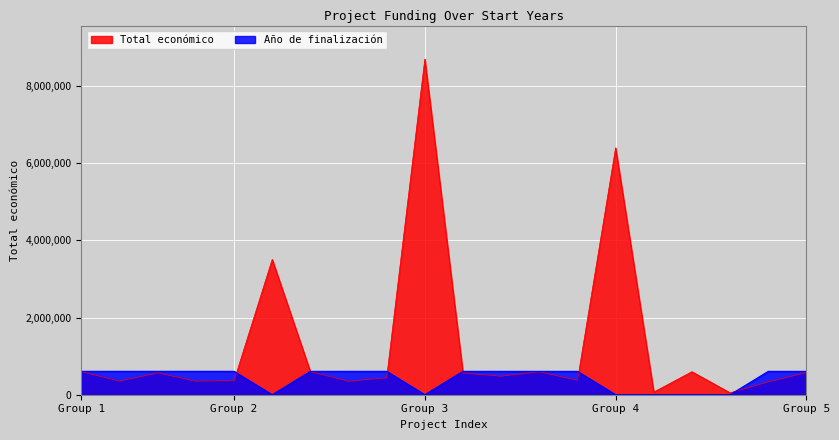

True or false: Año de finalización has more than 1 points higher than both neighbors.

False